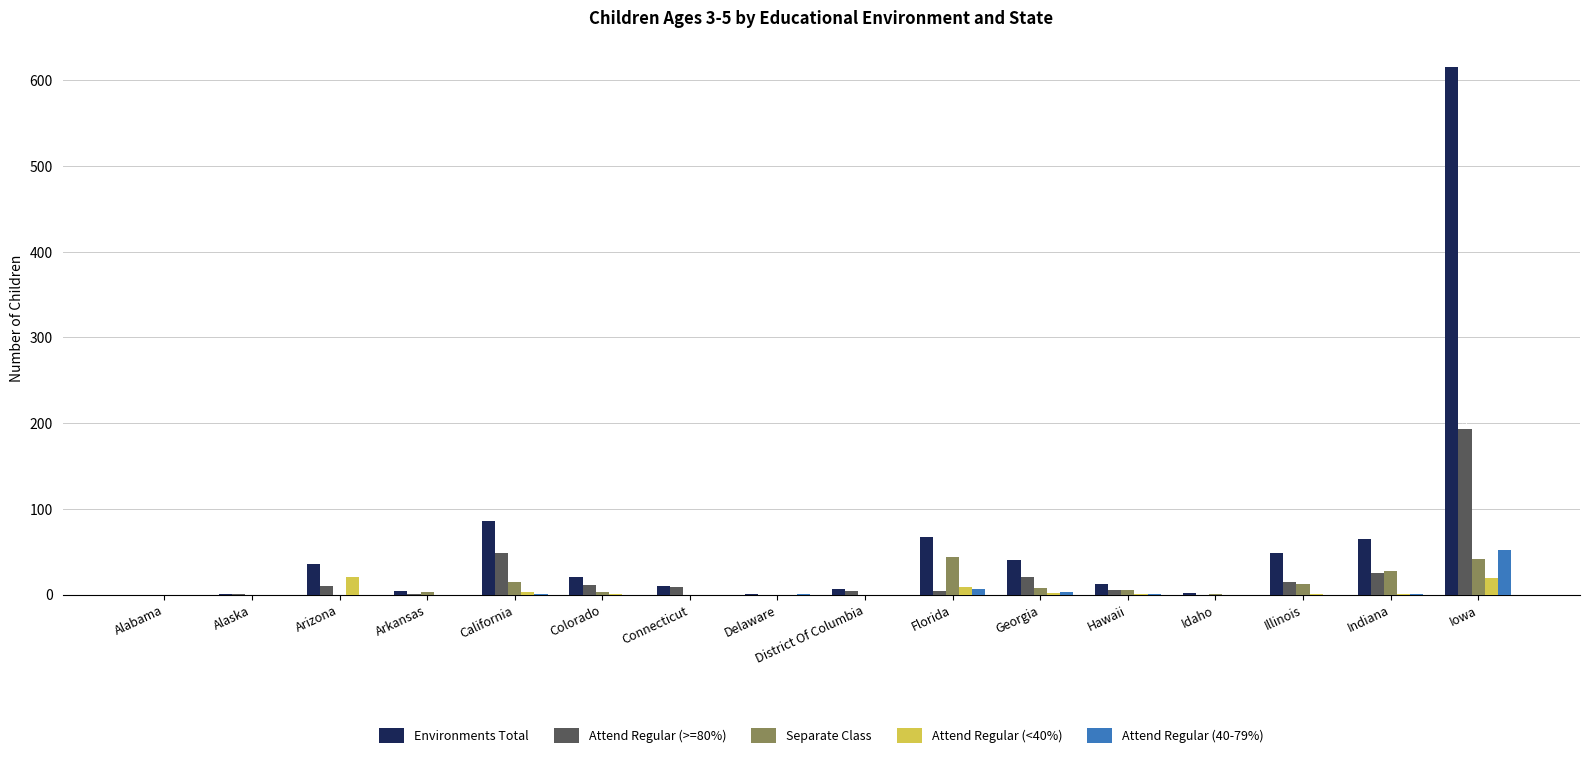

The Environments Total series shows 0 at Alabama. True or false?

True